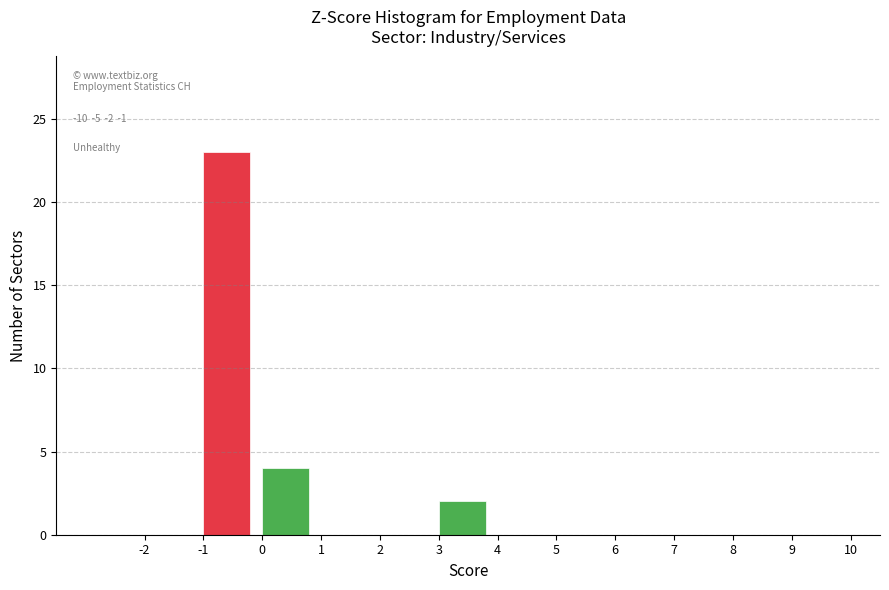

Over which range of the x-axis is the bar tallest?

-1 to 0